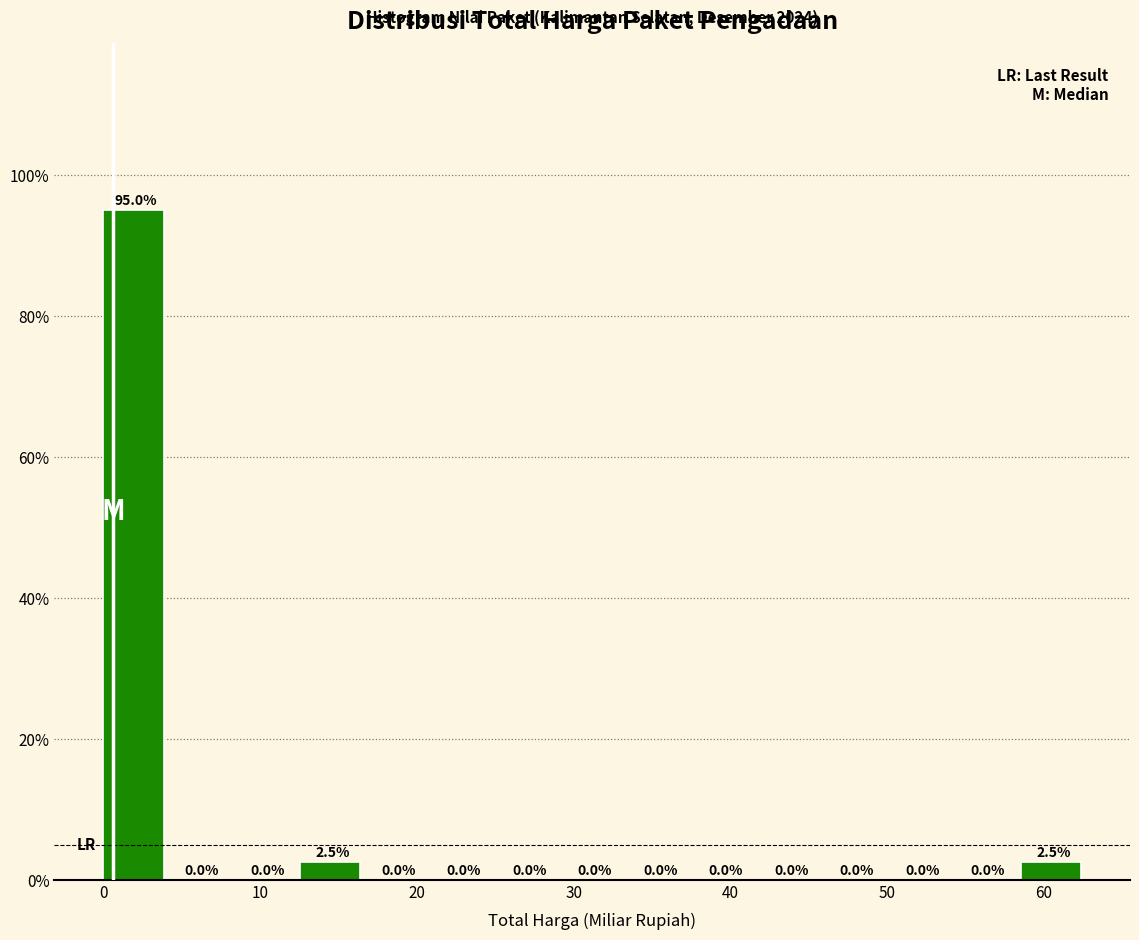

Reading left to right, transcribe this chart: for each bar, give the range it covers on the x-axis and its height. The bar edges are not printed on the chart, so give them approximately, as read against the axis.

0 to 4: 95.0
4 to 8: 0.0
8 to 13: 0.0
13 to 17: 2.5
17 to 21: 0.0
21 to 25: 0.0
25 to 29: 0.0
29 to 33: 0.0
33 to 38: 0.0
38 to 42: 0.0
42 to 46: 0.0
46 to 50: 0.0
50 to 54: 0.0
54 to 59: 0.0
59 to 63: 2.5